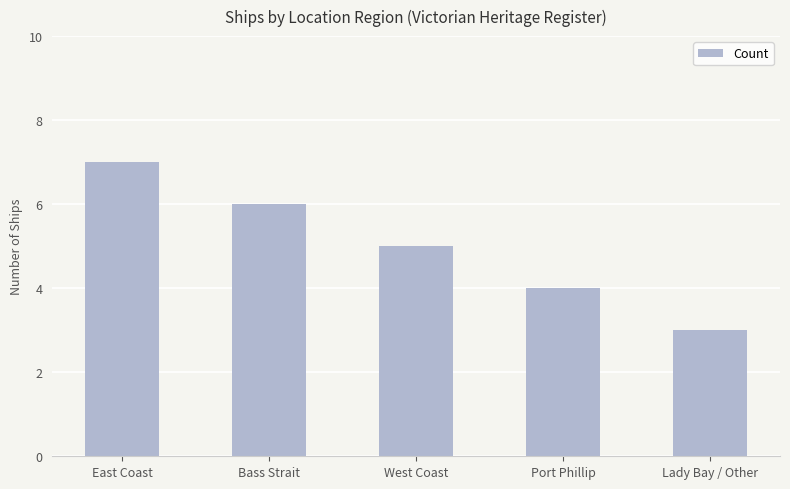

How many values are below 5?

2